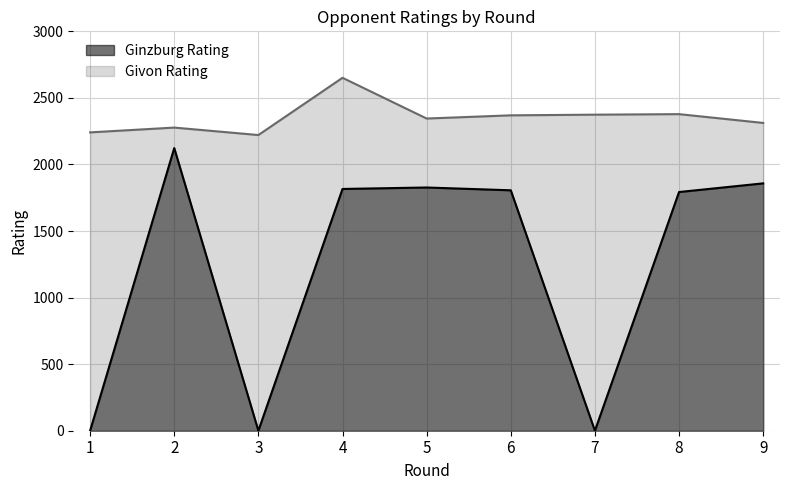

The value of Givon Rating at 9 is 2312. True or false?

True